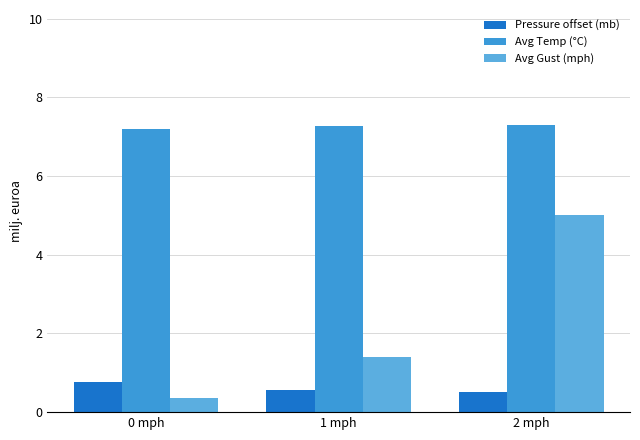

What is the label of the 2nd bar from the left?

1 mph